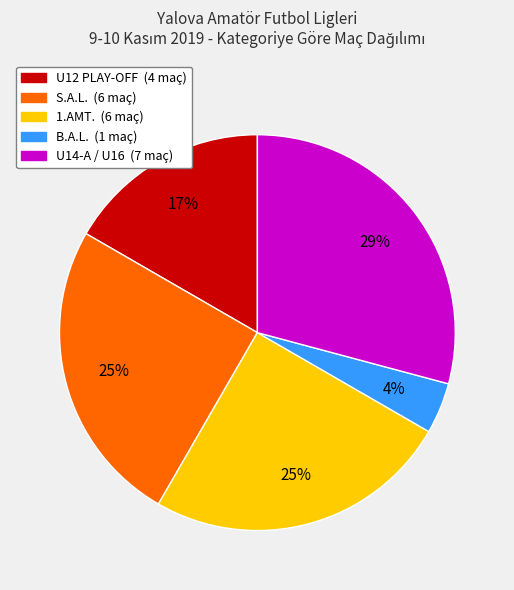

To the nearest percent, what is the difference between the largest and smallest slice percentages?

25%